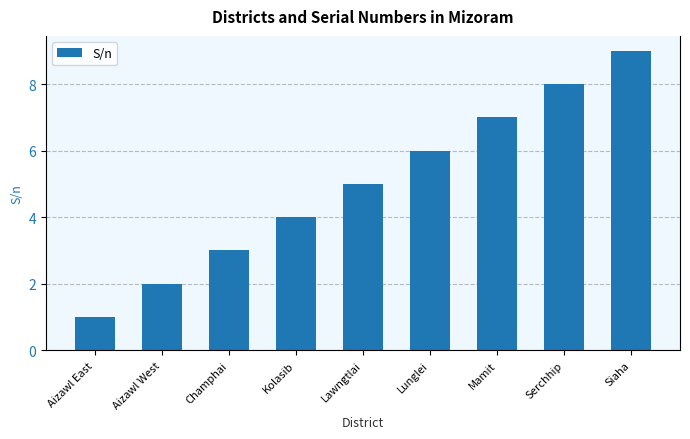

How many values are between 3 and 7?

5